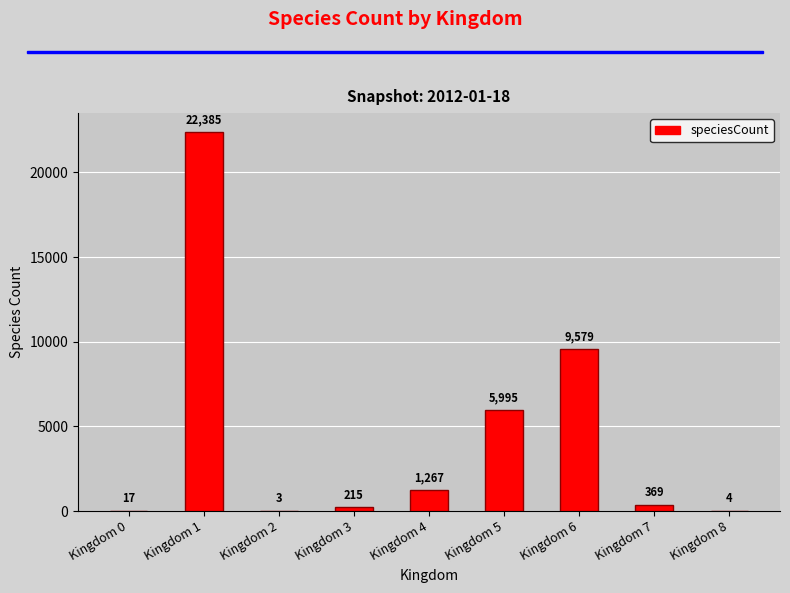

What is the change in value from Kingdom 3 to Kingdom 4?

+1052